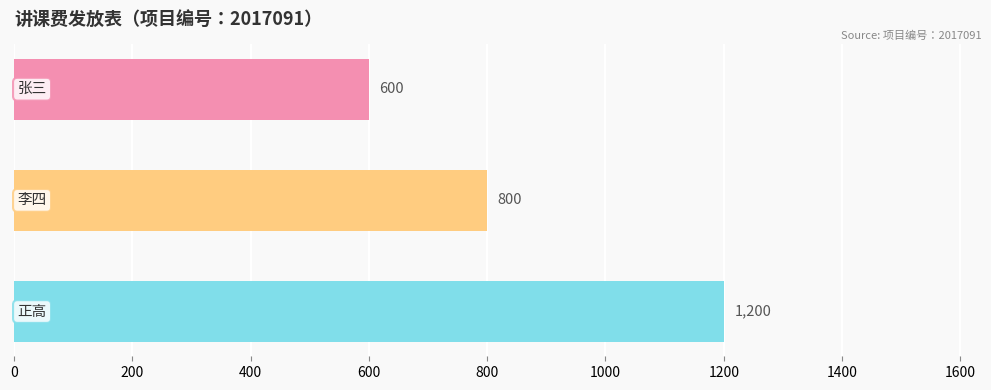

What is the sum of all values?

2600